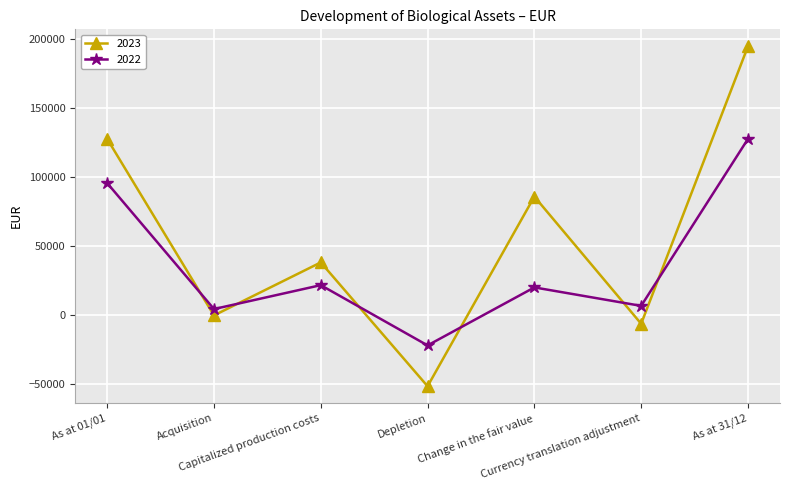

How many series are shown in this chart?

2